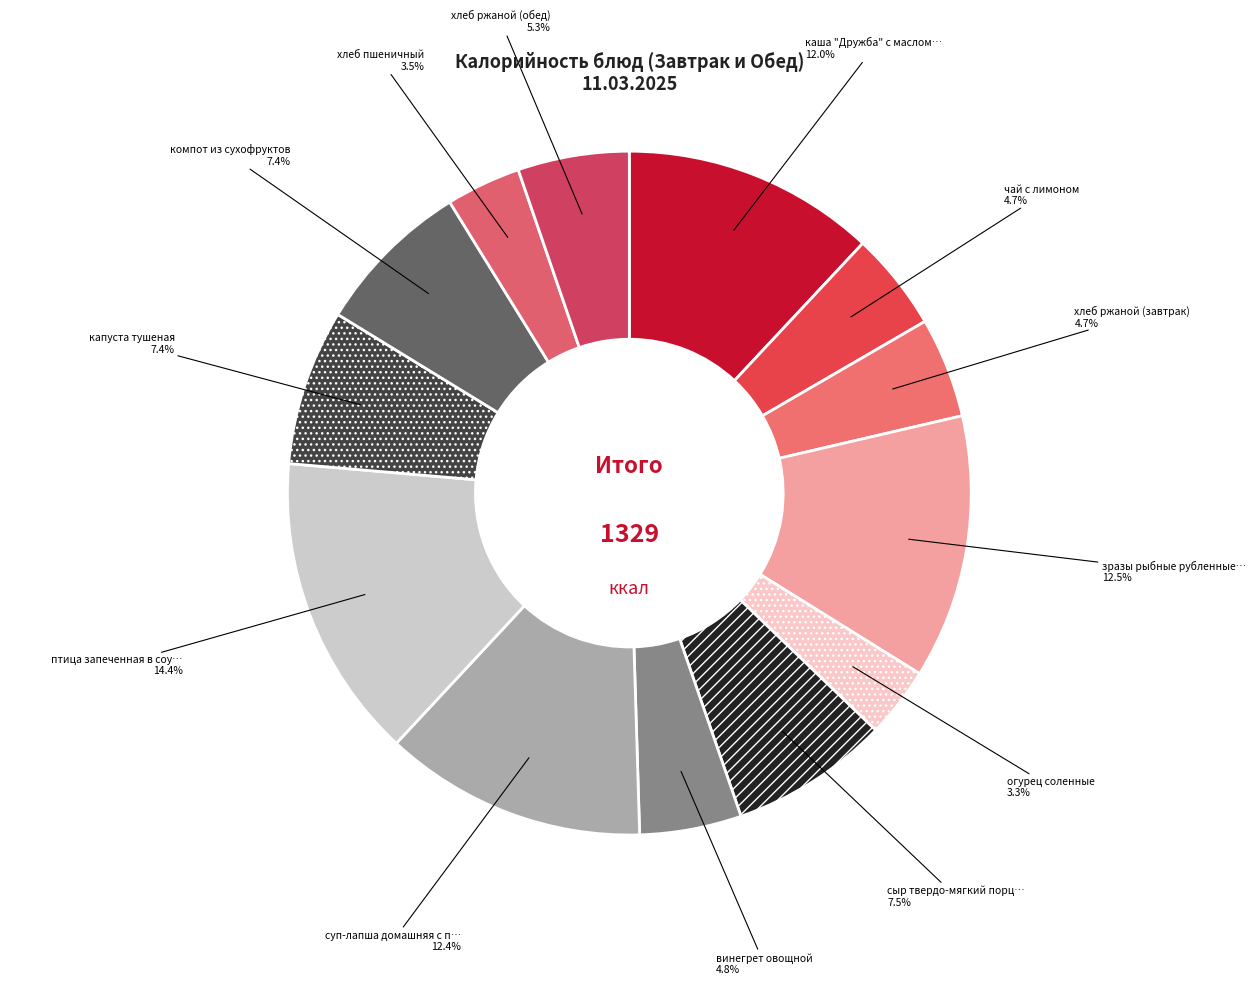

To the nearest percent, what is the average slice percentage?

8%